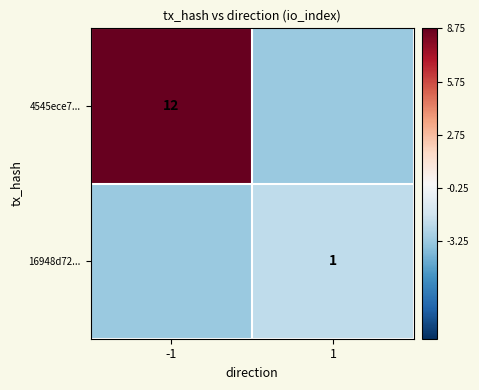

What is the difference between the highest and lowest values at 1?

1.0